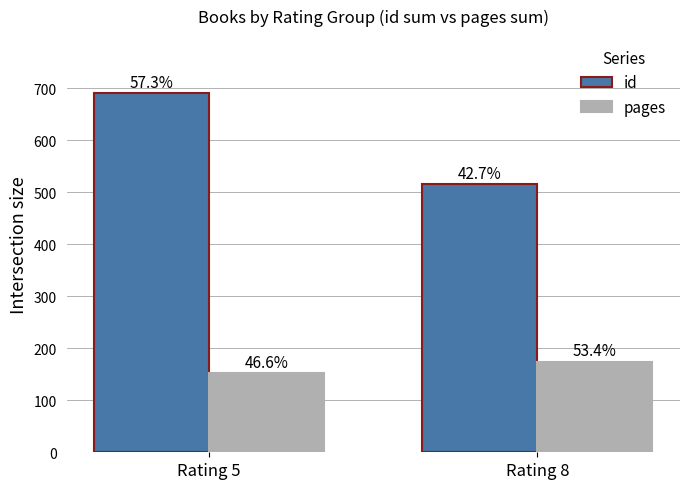

At Rating 8, list the series in order from largest to smallest.

id, pages